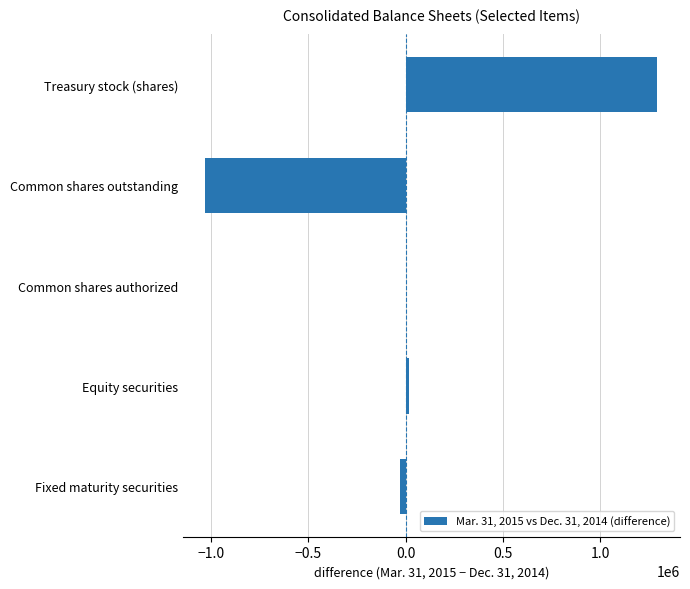

What is the change in value from Common shares outstanding to Treasury stock (shares)?

+2323592